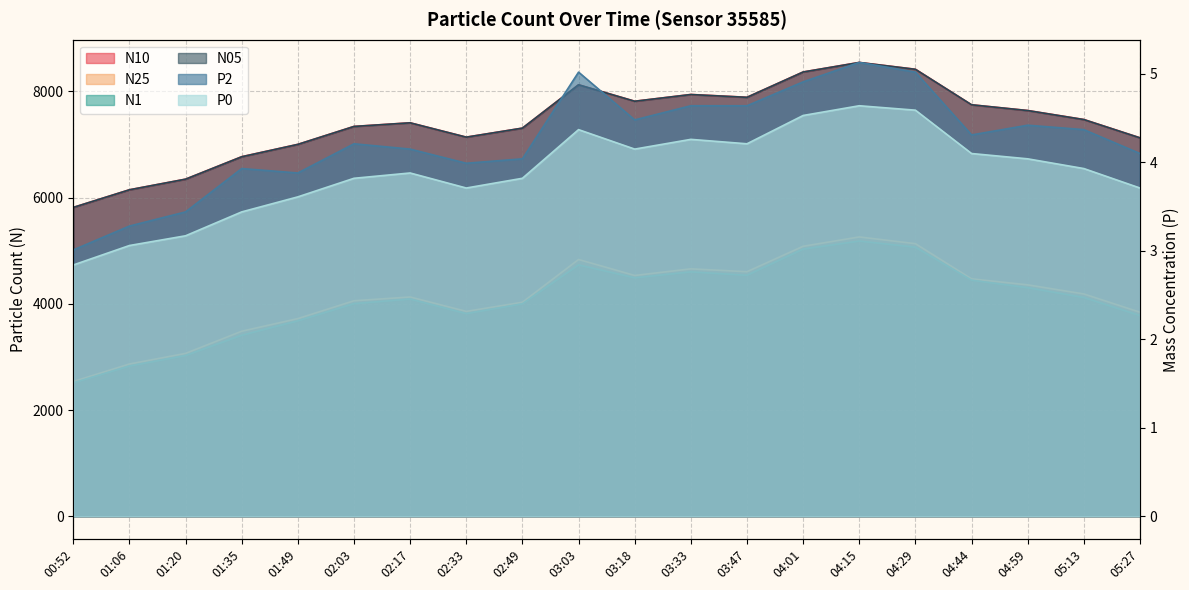

Rank the series at 00:52 from lowest to highest value.

P0, P2, N1, N25, N05, N10